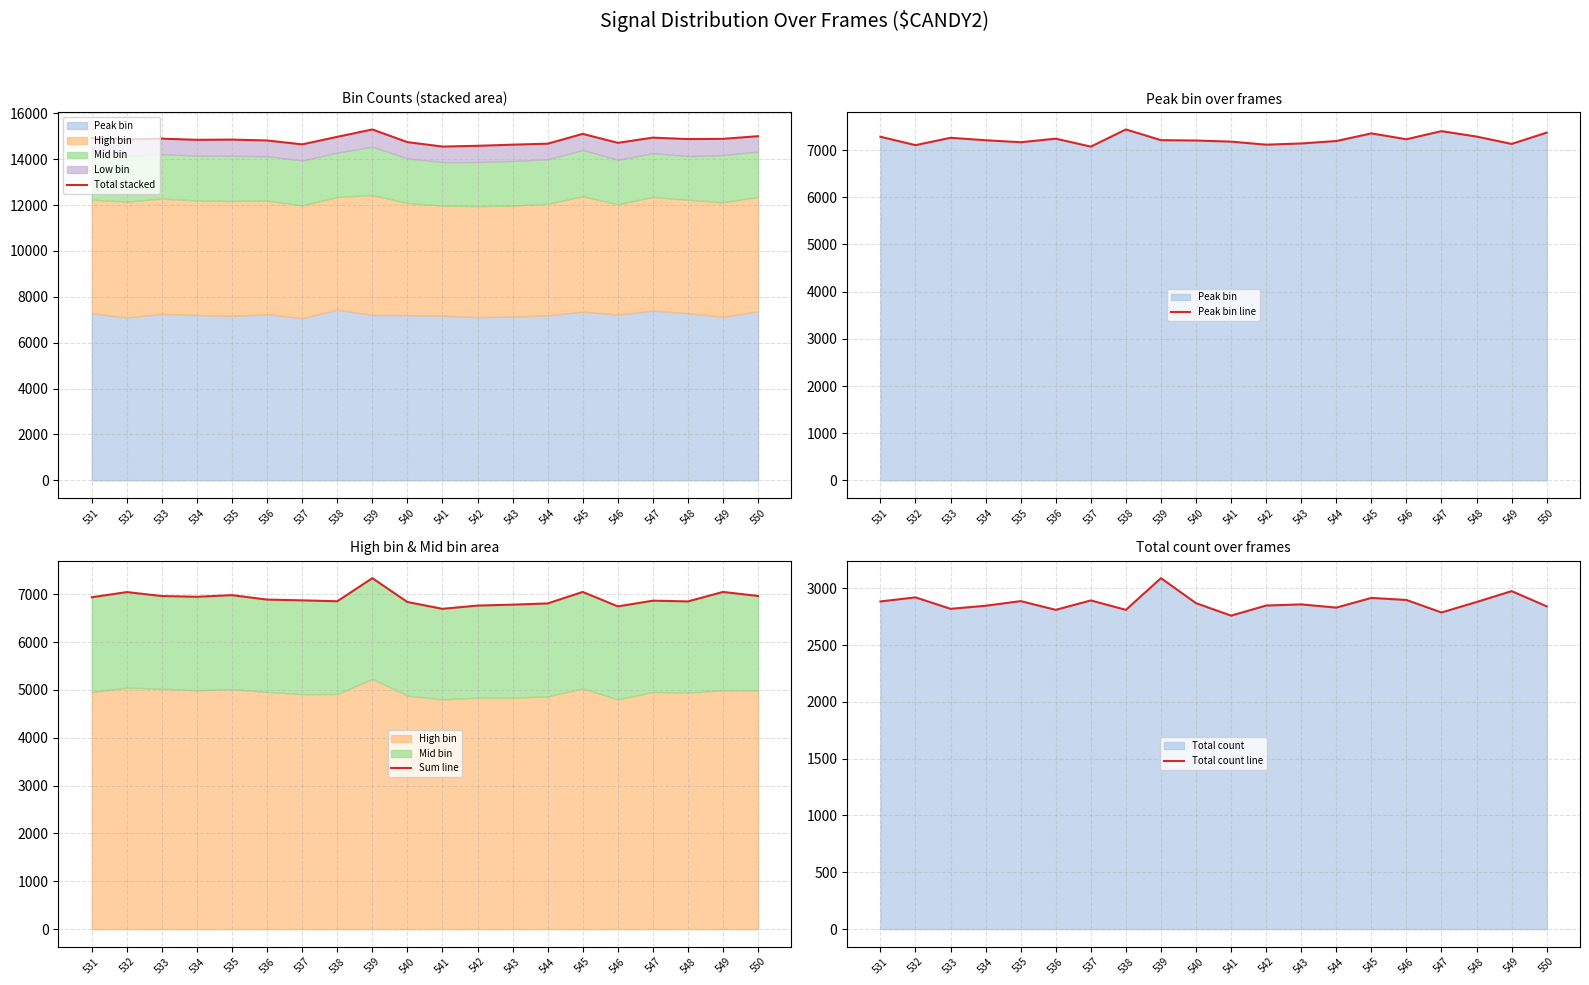

What is the value of the Peak bin line point at the 2nd from the left?

7105